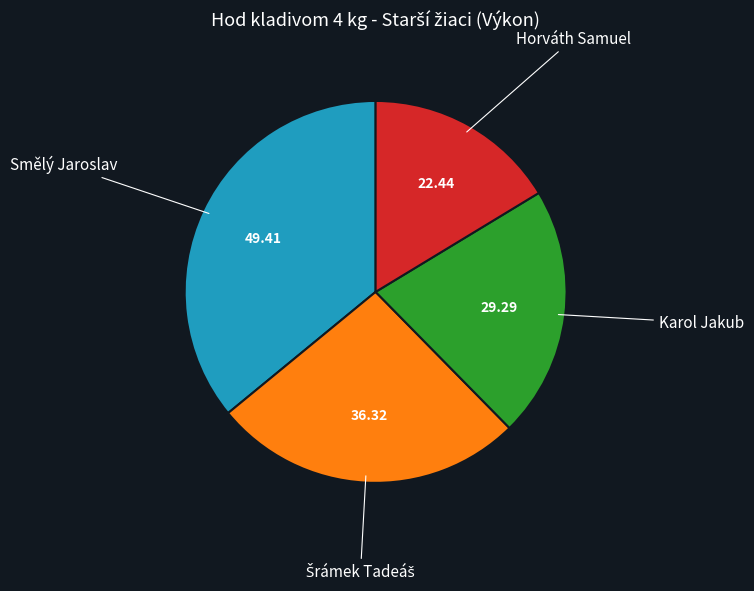

Does any single category account for the majority?

No